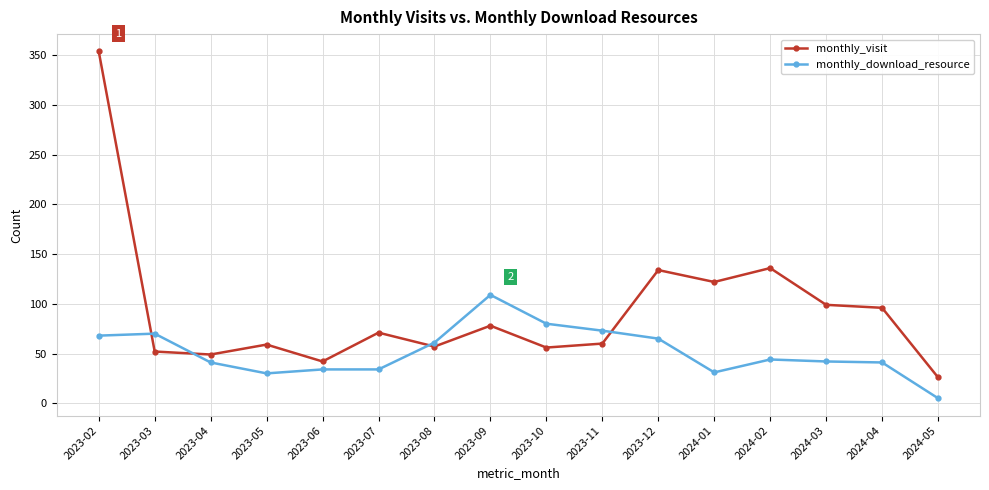

What is the minimum value shown in the chart?

5